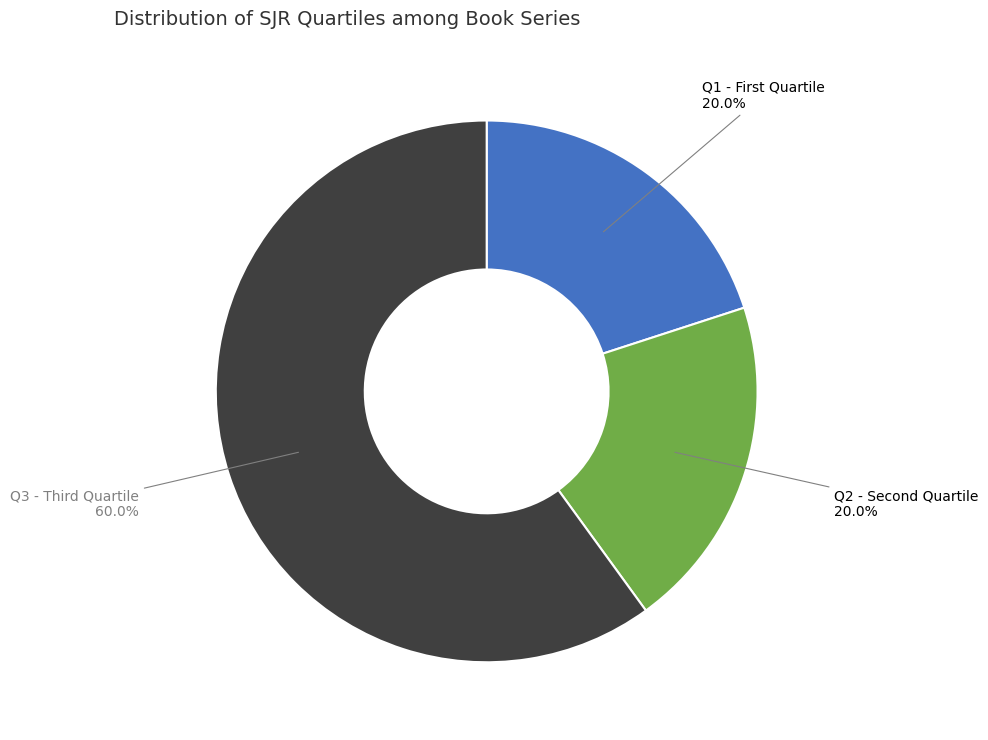

Does Q1 represent more than half of the total?

No